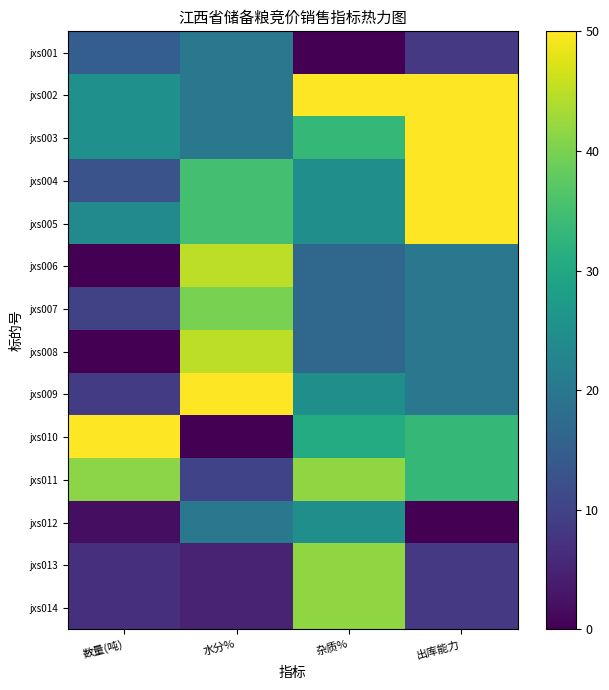

At which category is the sum across all series the highest?

杂质%